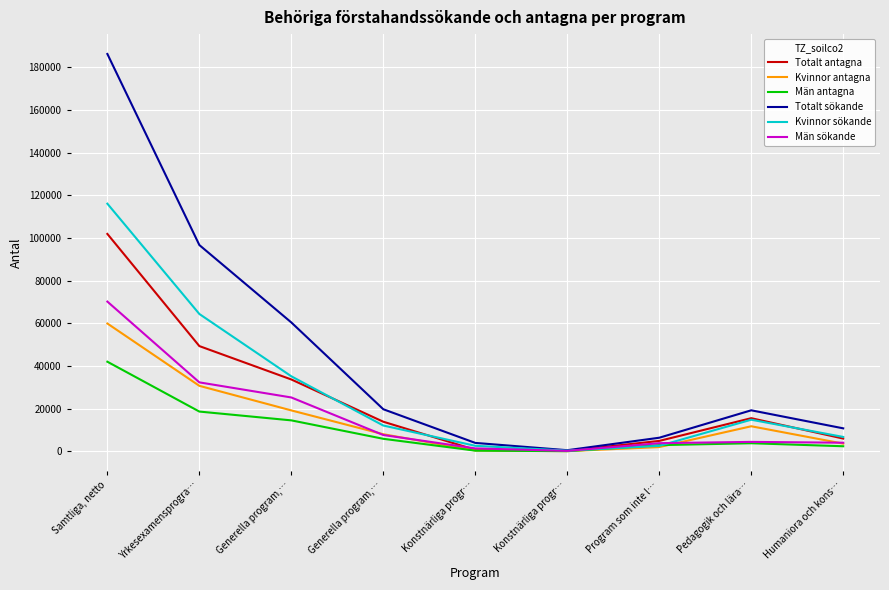

What is the average value of the Totalt sökande series?

44892